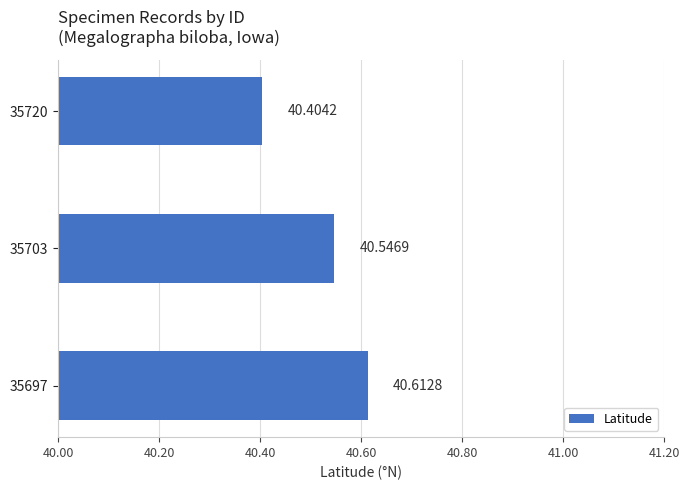

What is the smallest value displayed?

40.4